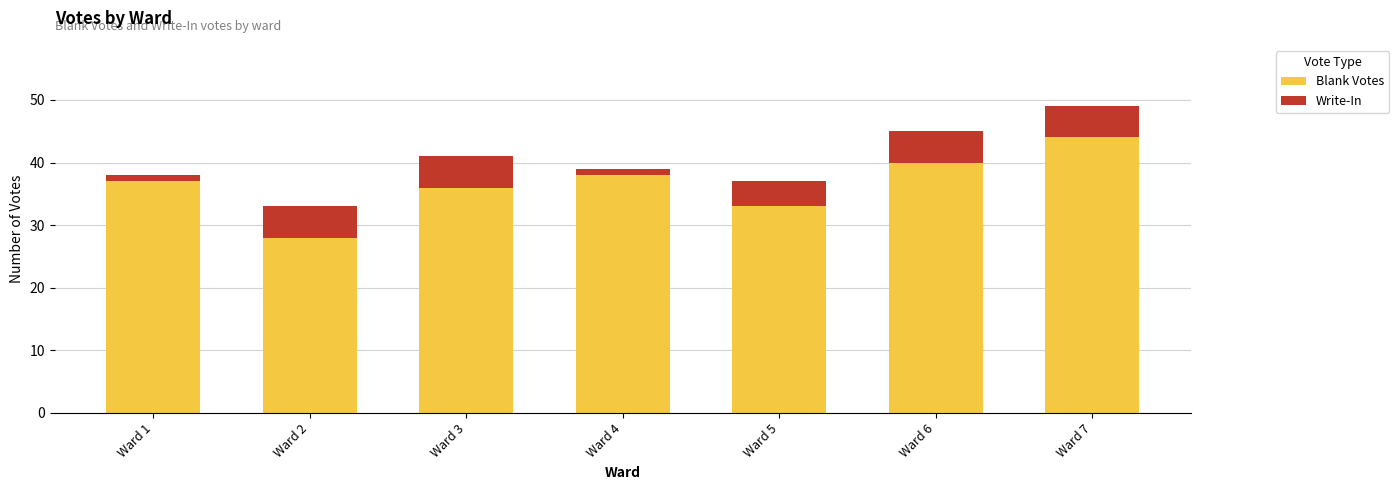

What is the total value across all series at Ward 3?

41